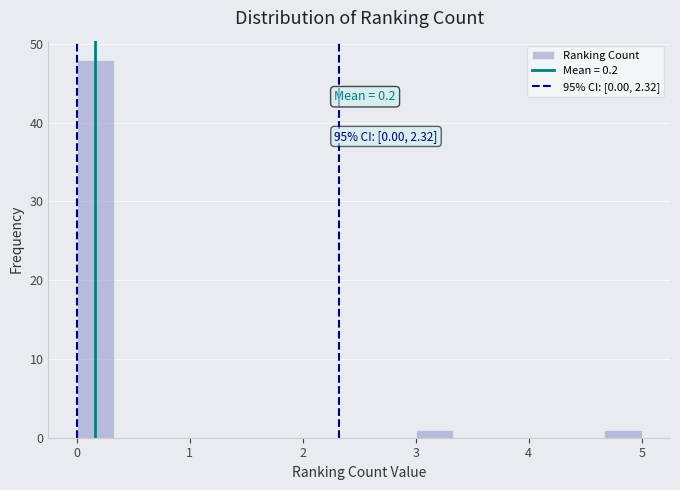

Around what value on the x-axis is the tallest bar? Give the approximate position of its centre, as read against the axis.

0.2